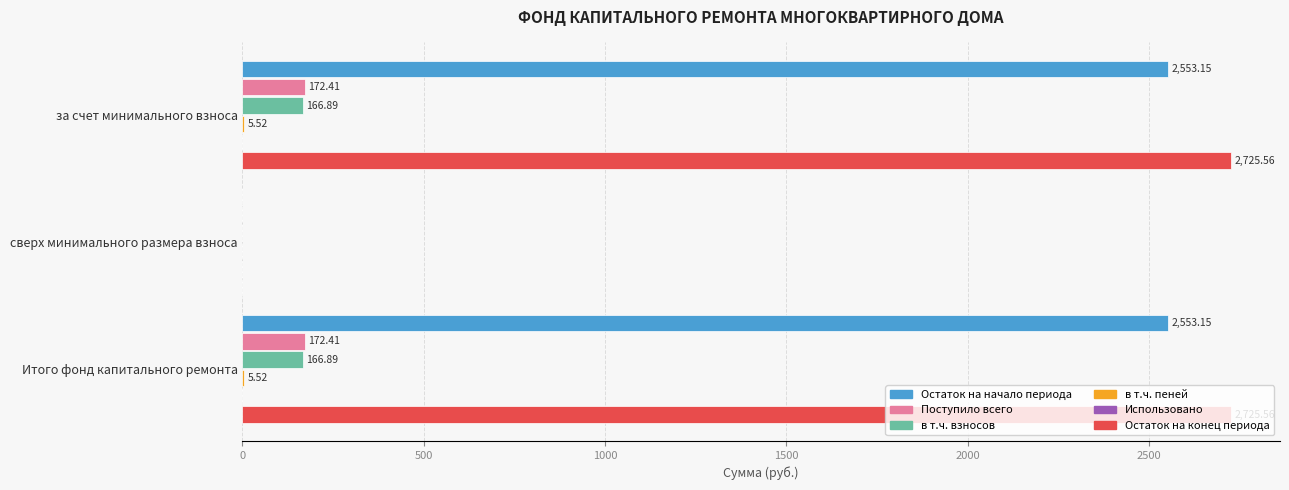

Is the value of Остаток на конец периода at Итого фонд капитального ремонта greater than the value of в т.ч. взносов at Итого фонд капитального ремонта?

Yes